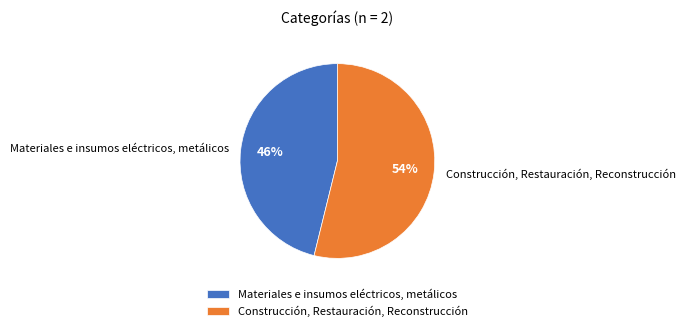

To the nearest percent, what portion does Materiales e insumos eléctricos, metálicos represent?

46%